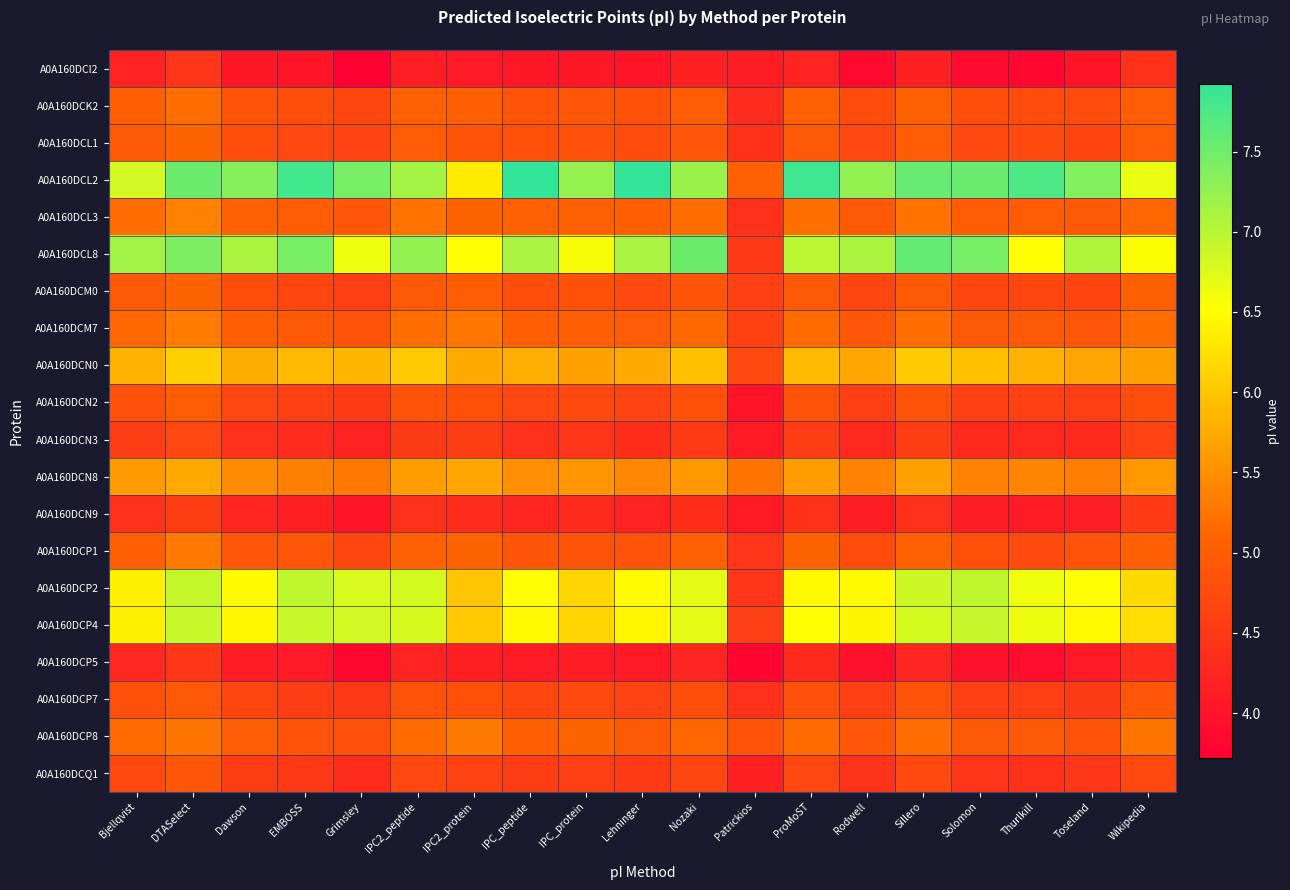

At how many categories does at least one series exceed 6?

18